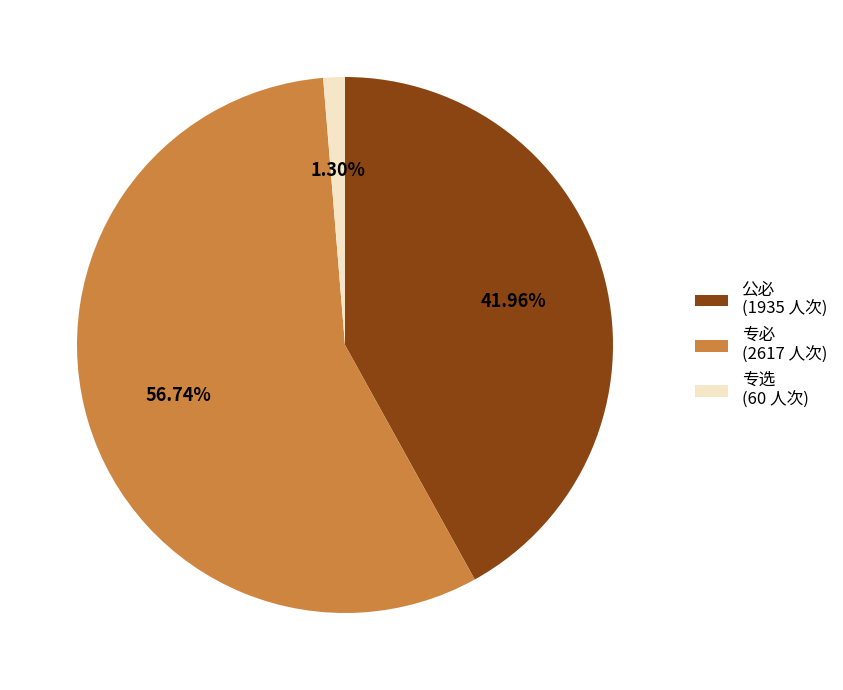

Is it true that 公必 is 26% of the pie?

False